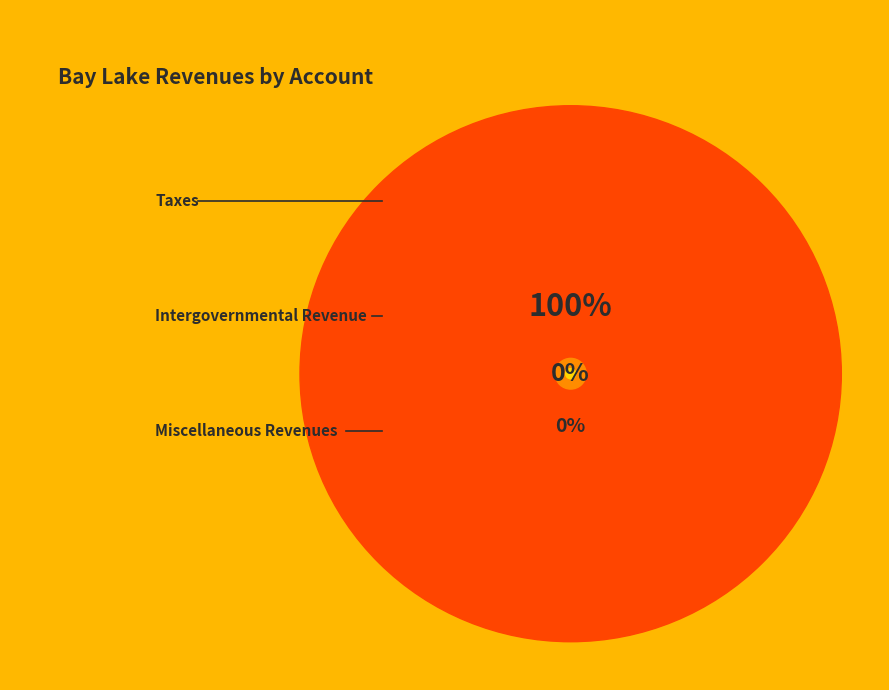

Does Miscellaneous Revenues represent more than half of the total?

No